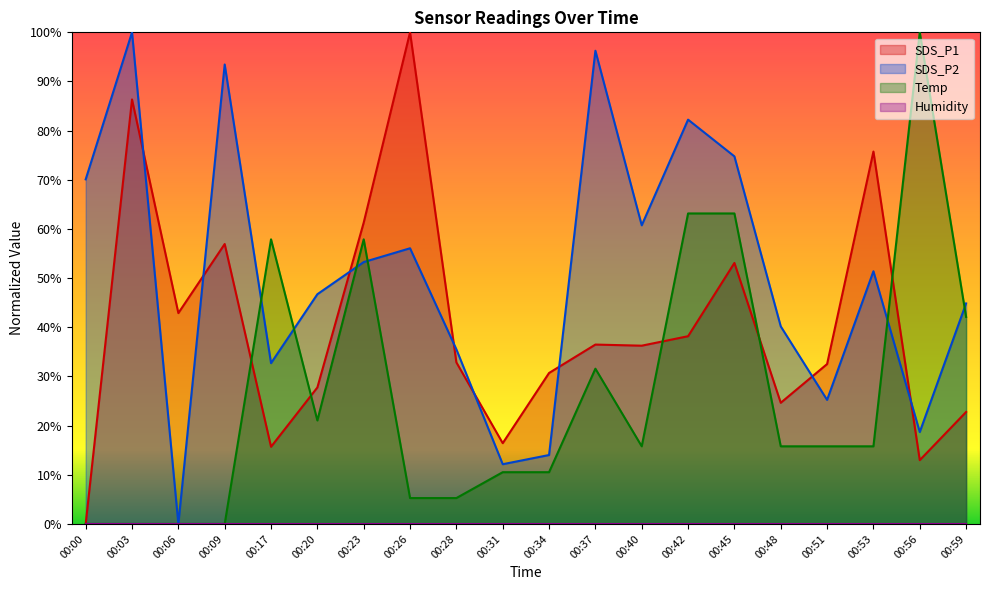

What is the value of the SDS_P2 point at the 6th from the left?

46.7